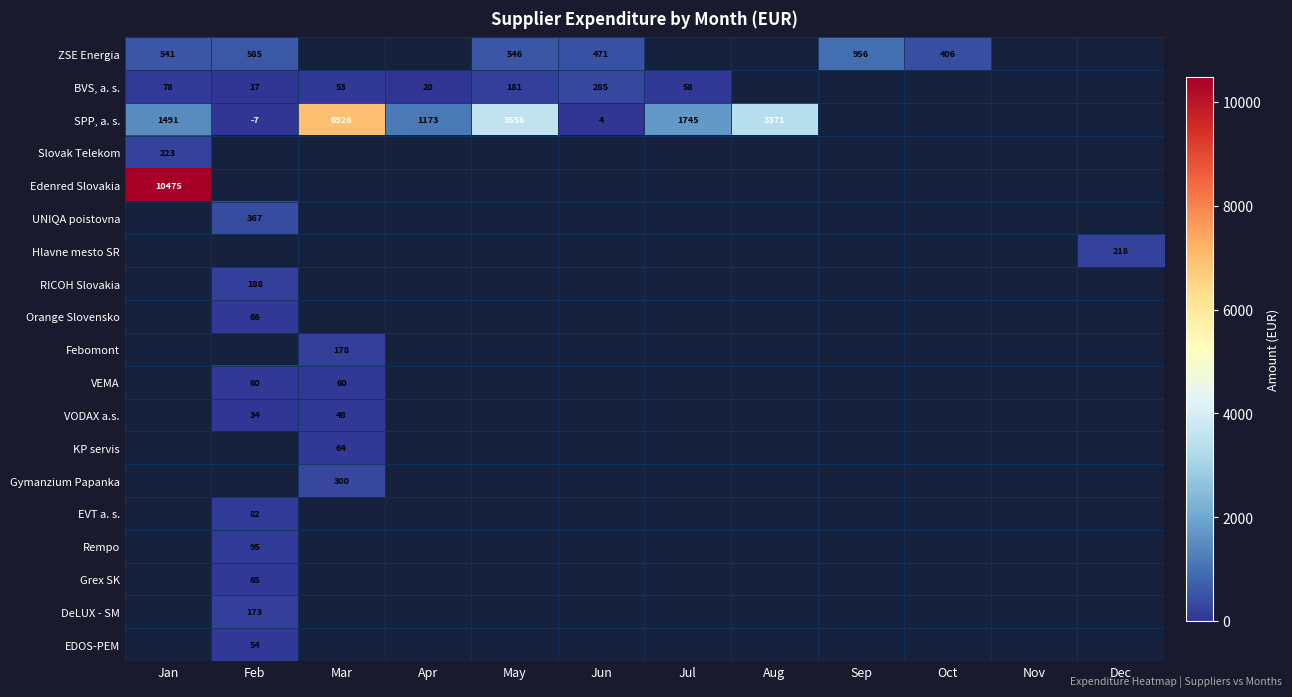

Where is Slovak Telekom nearest to the value 222?

Jan